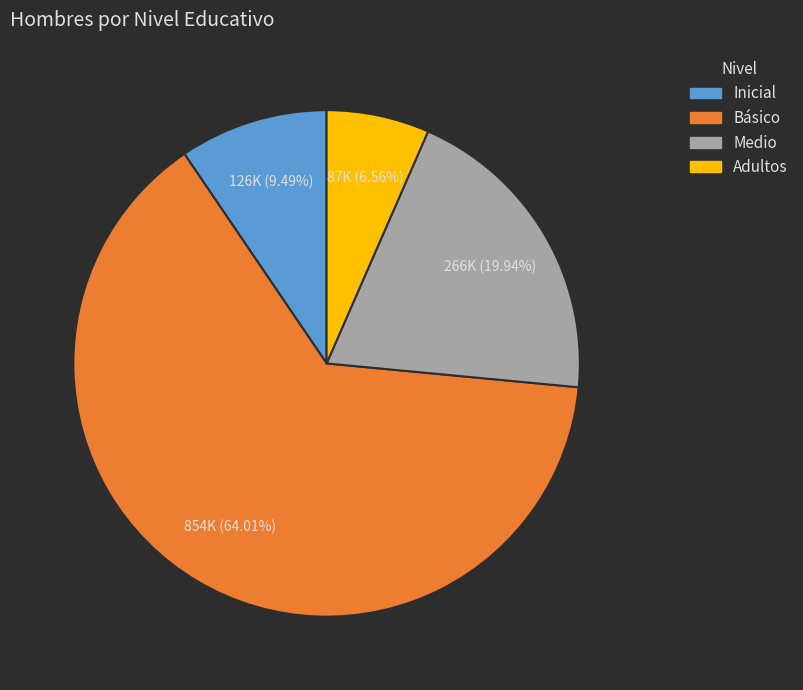

Rank the categories by value from highest to lowest.

Básico, Medio, Inicial, Adultos